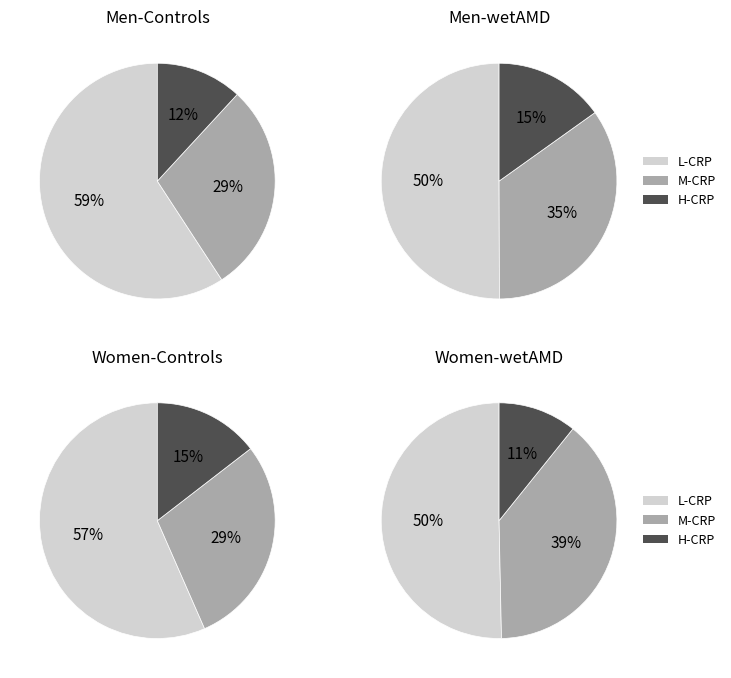

The pct75 slice represents 14% of the pie. True or false?

False